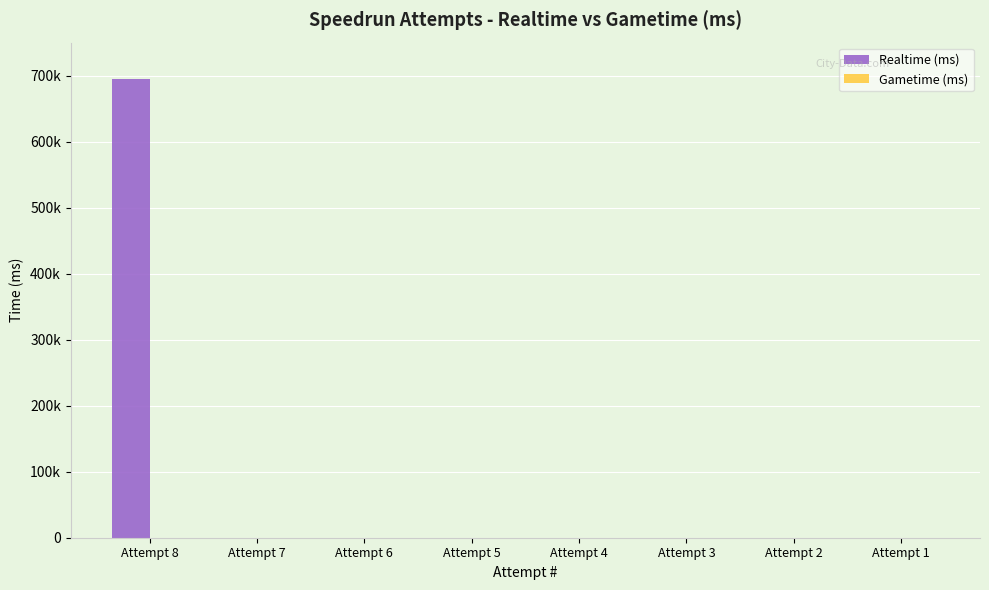

Count the number of categories in the chart.

8